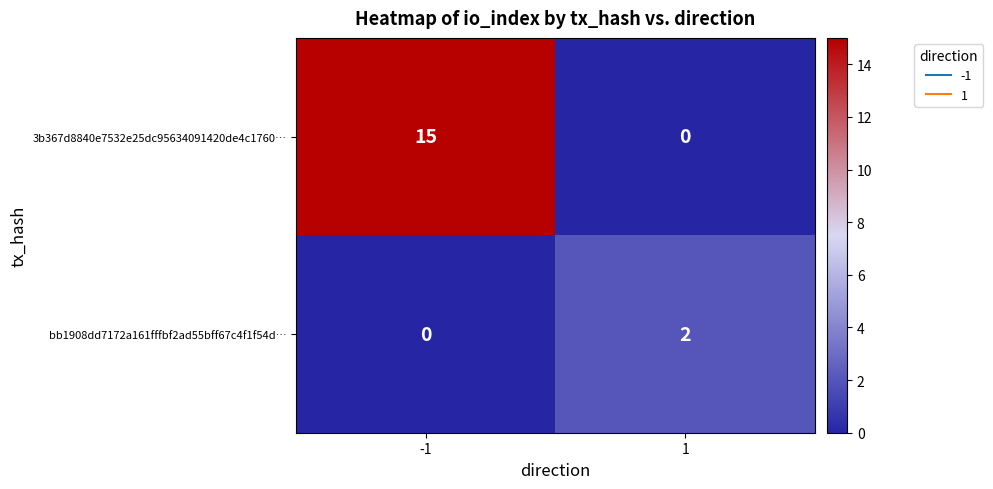

True or false: 3b367d8840e7532e25dc95634091420de4c1760… has a value of 9 at 1.

False